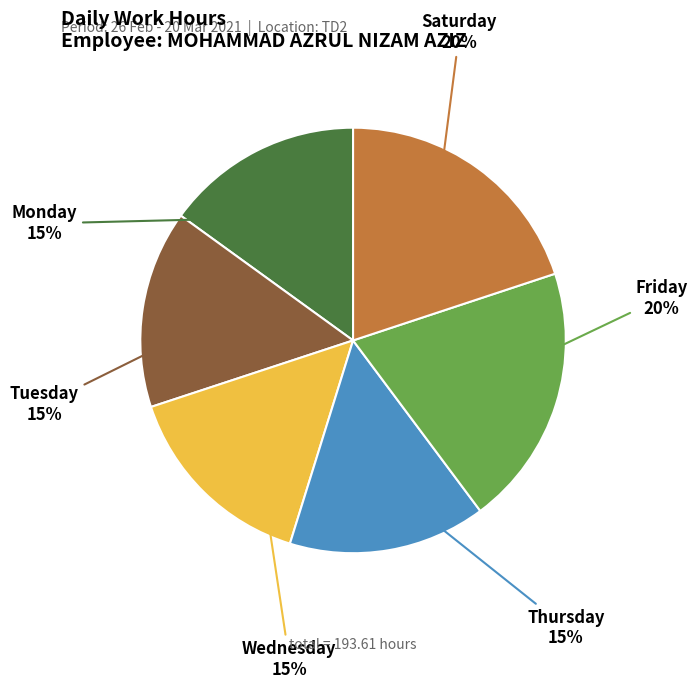

Does any single category account for the majority?

No